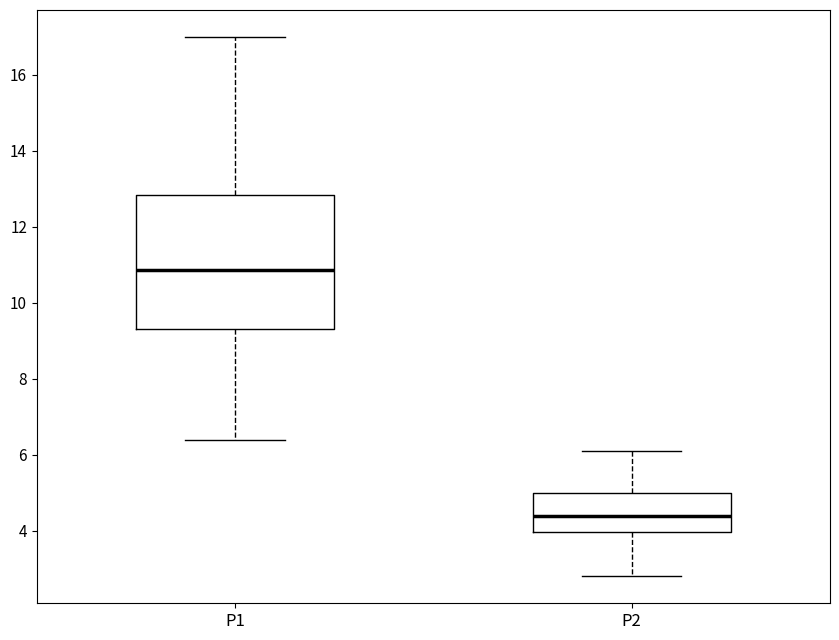

Reading left to right, transcribe this box plot: for each box, give where its median line is, the range the box spans, and where its two whiskers end, as read against the y-axis. The values are not printed on the chart, so give them approximately, as read against the axis.

P1: median 10.8, box 9.4 to 12.8, whiskers 6.4 to 17.0
P2: median 4.4, box 4.0 to 5.0, whiskers 2.8 to 6.2